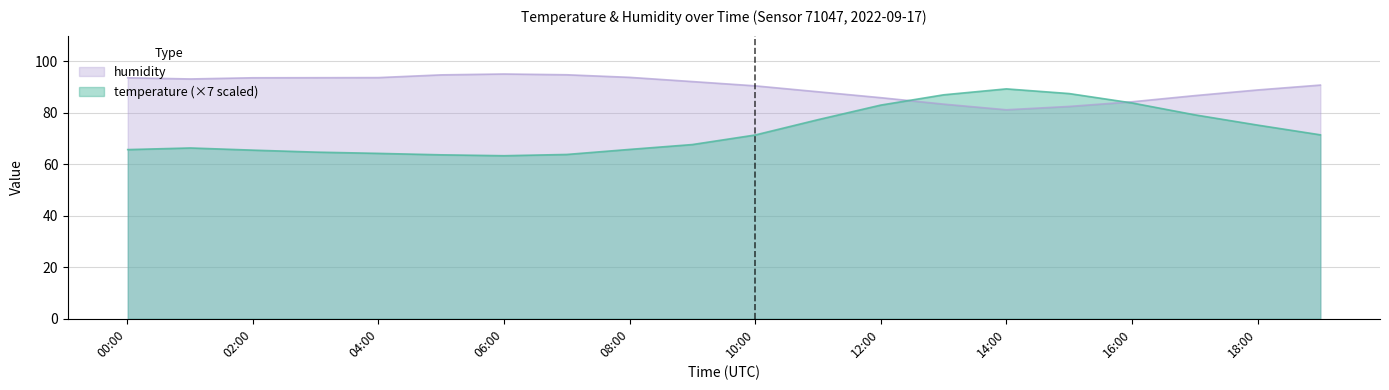

What is the sum of all humidity values?

1800.8